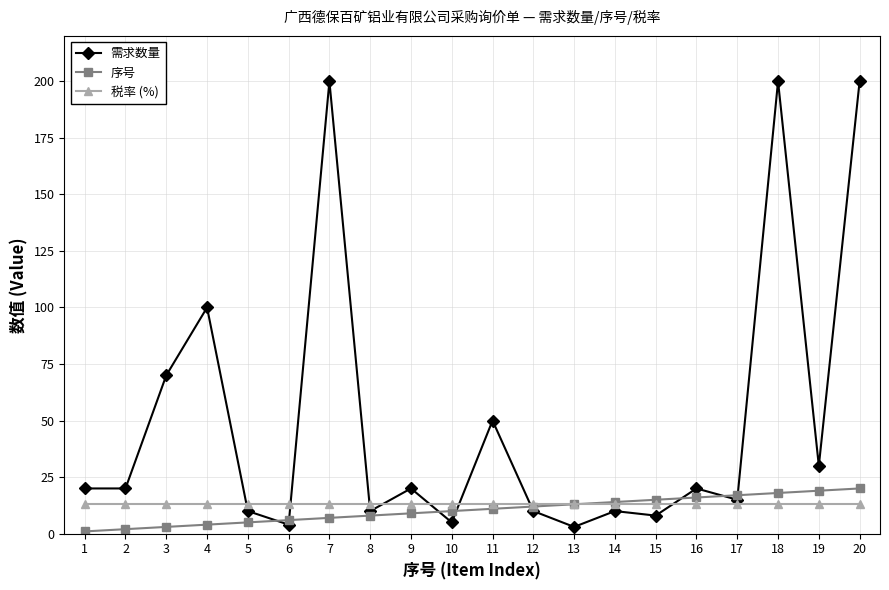

Is this an area chart (filled region under the line)?

No